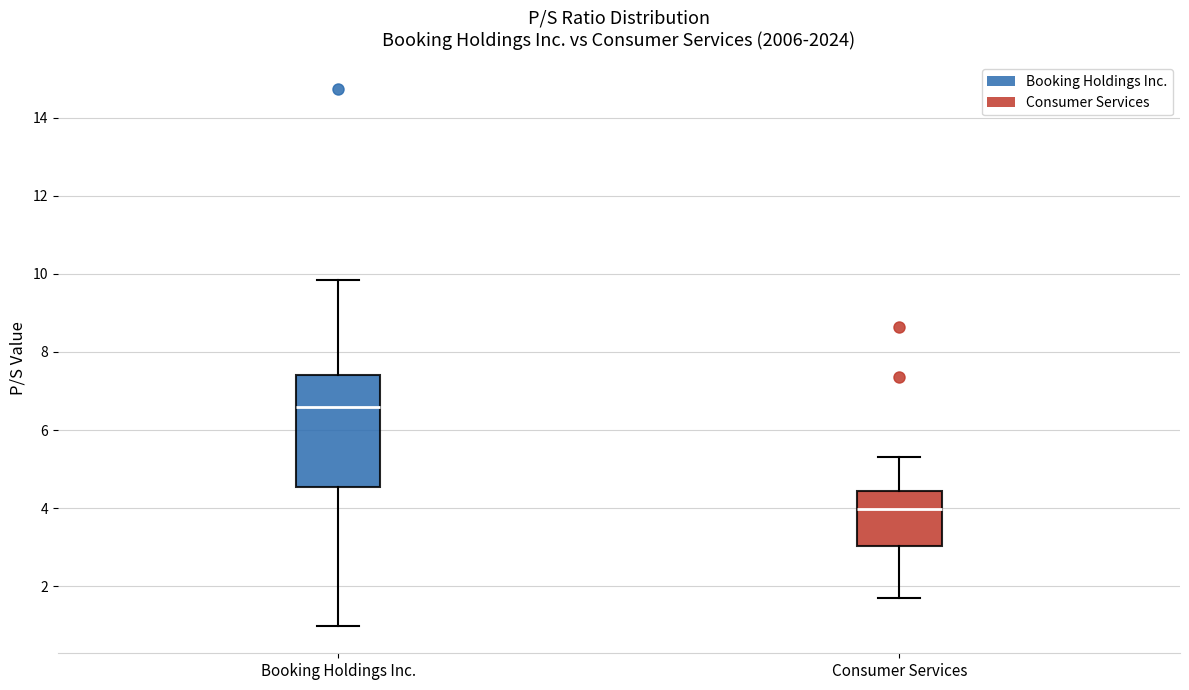

Reading left to right, transcribe this box plot: for each box, give where its median line is, the range the box spans, and where its two whiskers end, as read against the y-axis. The values are not printed on the chart, so give them approximately, as read against the axis.

Booking Holdings Inc.: median 6.6, box 4.6 to 7.4, whiskers 1.0 to 9.8
Consumer Services: median 4.0, box 3.0 to 4.4, whiskers 1.6 to 5.4